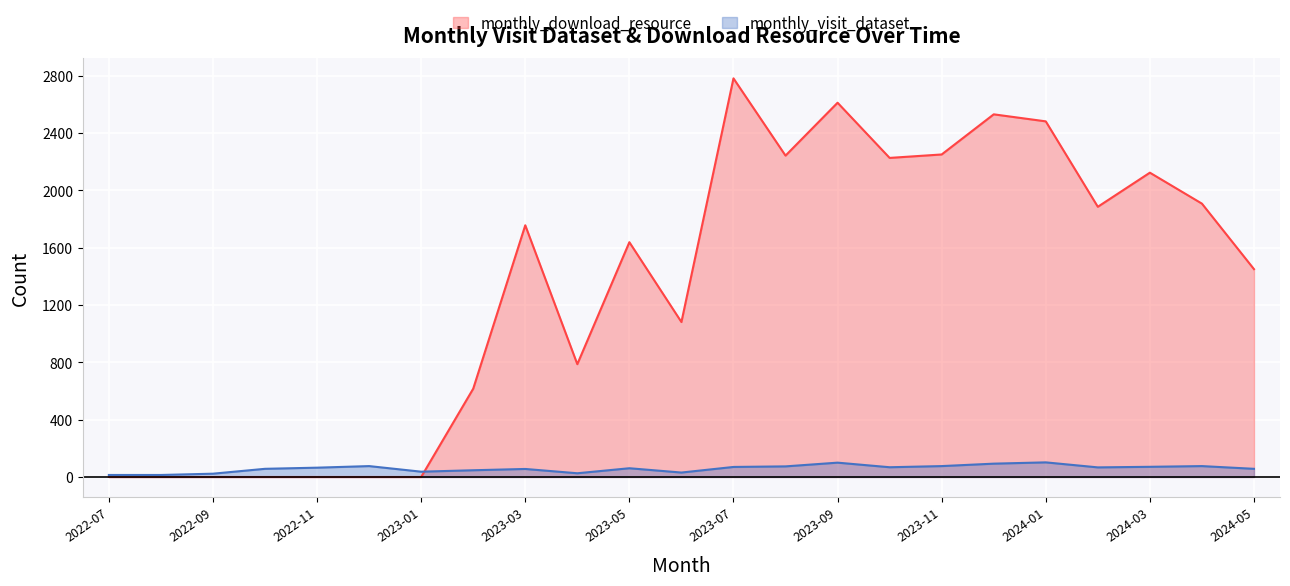

Where do monthly_download_resource and monthly_visit_dataset first cross each other?

2023-01 and 2023-02